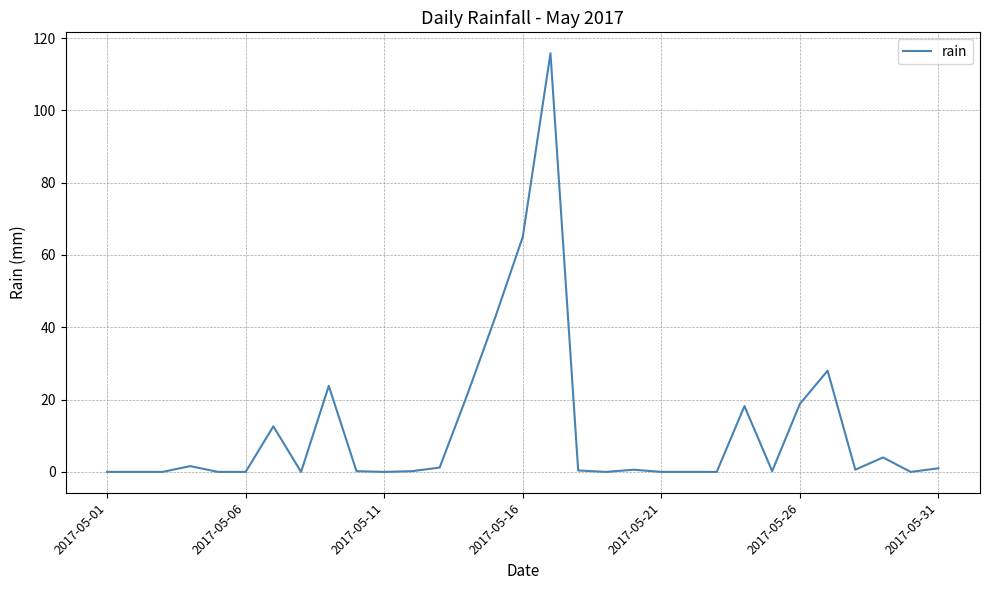

What is the maximum value shown in the chart?

115.8